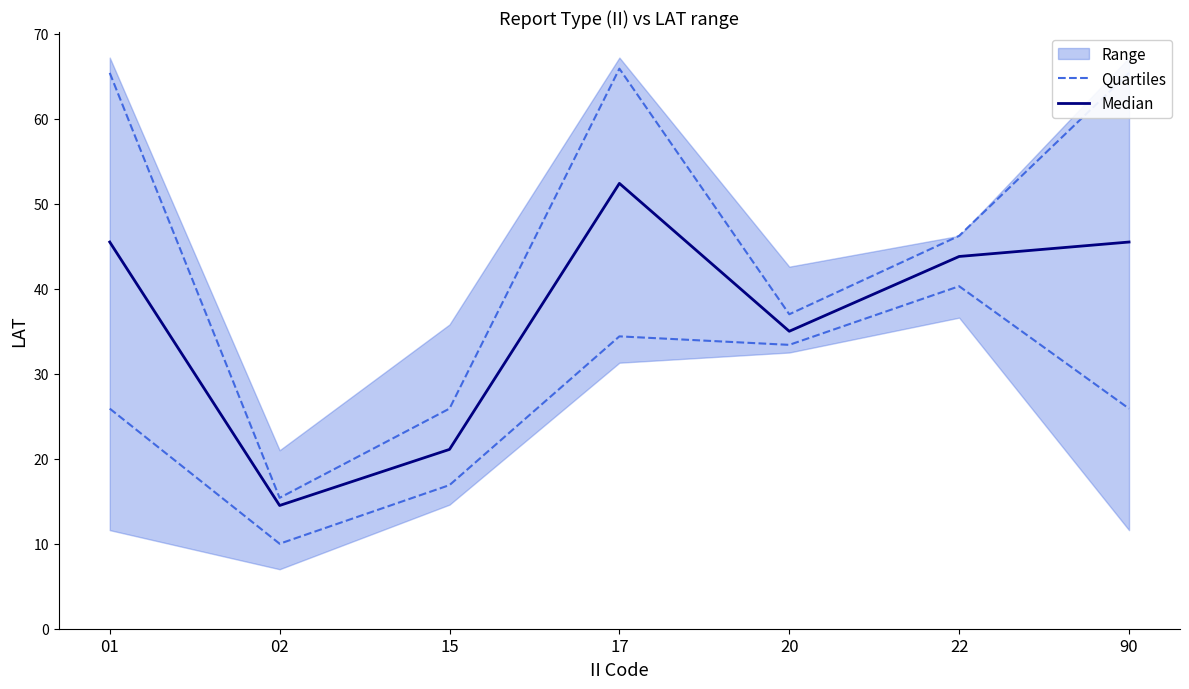

Is it true that Median equals 21.1 at 15?

True